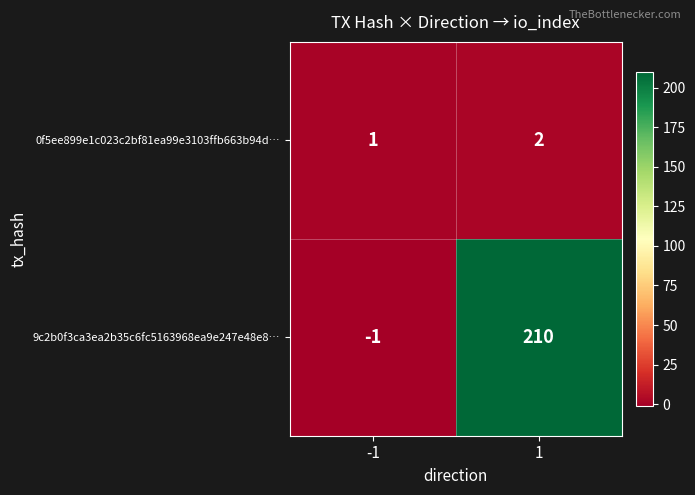

The value of 9c2b0f3ca3ea2b35c6fc5163968ea9e247e48e8… at -1 is -1. True or false?

True